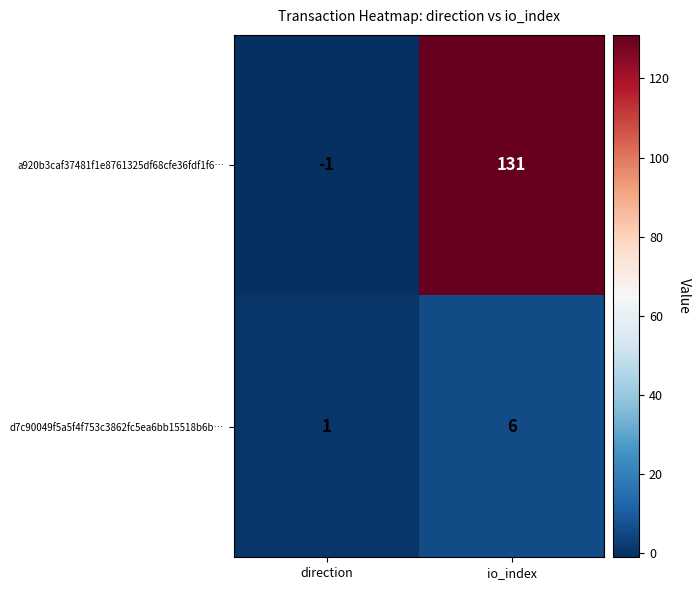

Reading left to right, extract all data points from this chart.

a920b3caf37481f1e8761325df68cfe36fdf1f6…: -1	131
d7c90049f5a5f4f753c3862fc5ea6bb15518b6b…: 1	6